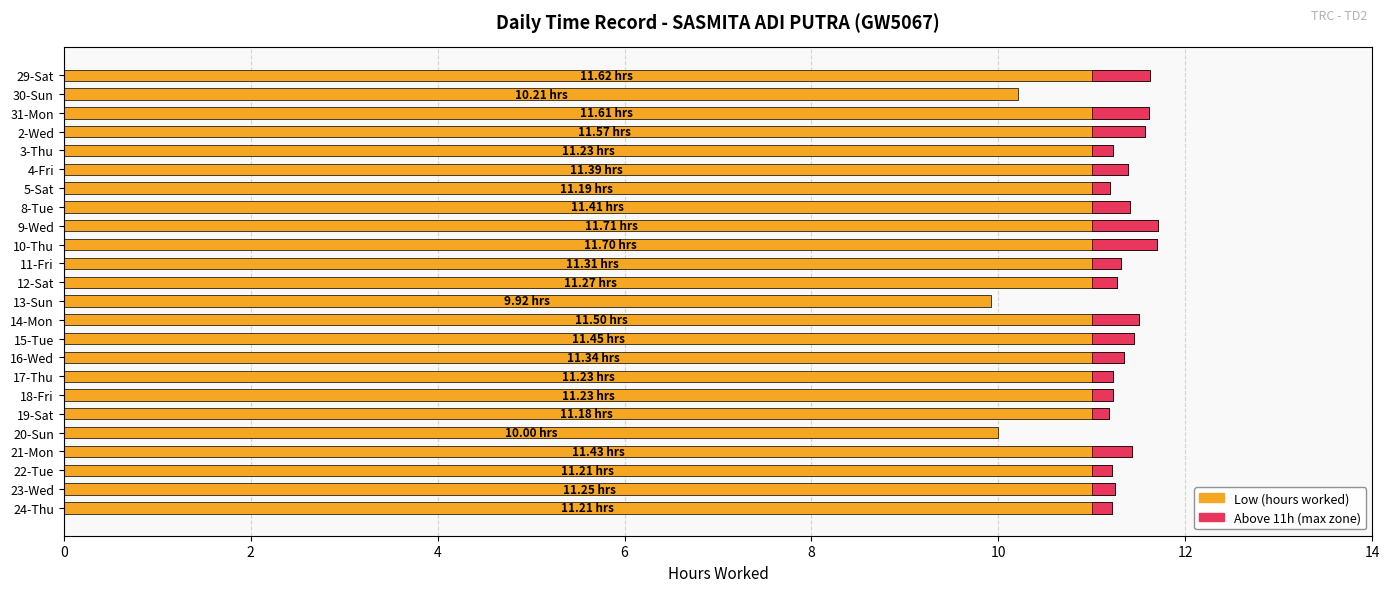

Reading left to right, what are all the values shown in this chart?

11.6	10.2	11.6	11.6	11.2	11.4	11.2	11.4	11.7	11.7	11.3	11.3	9.9	11.5	11.4	11.3	11.2	11.2	11.2	10.0	11.4	11.2	11.2	11.2